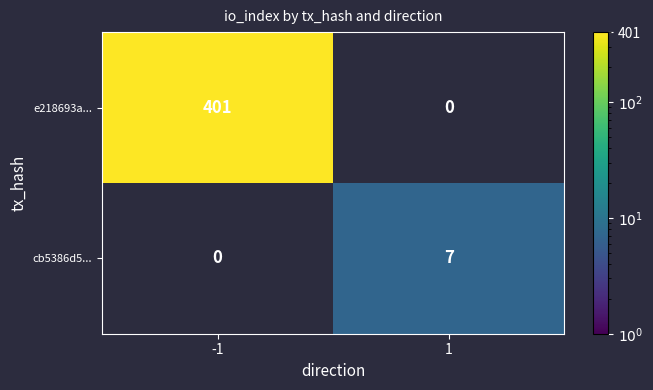

Rank the series by their average value, from highest to lowest.

e218693a..., cb5386d5...